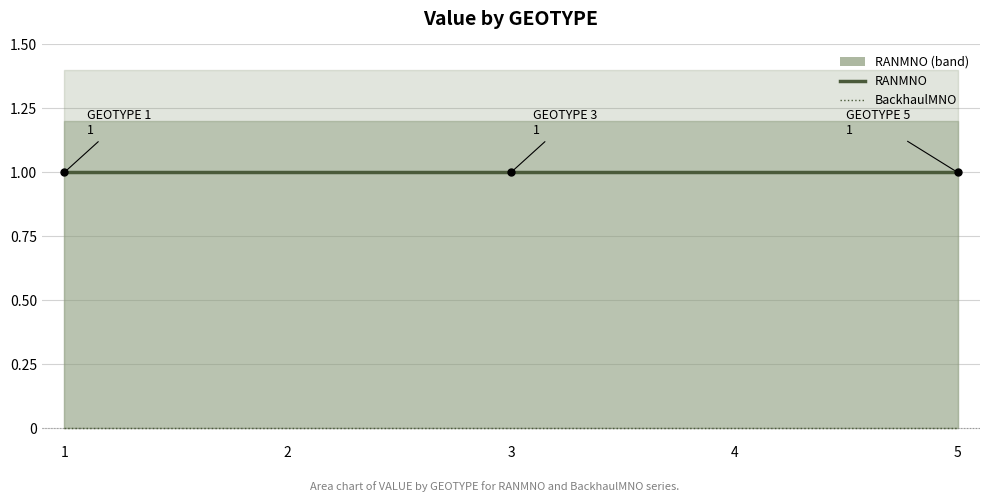

At which label does RANMNO reach its minimum?

1